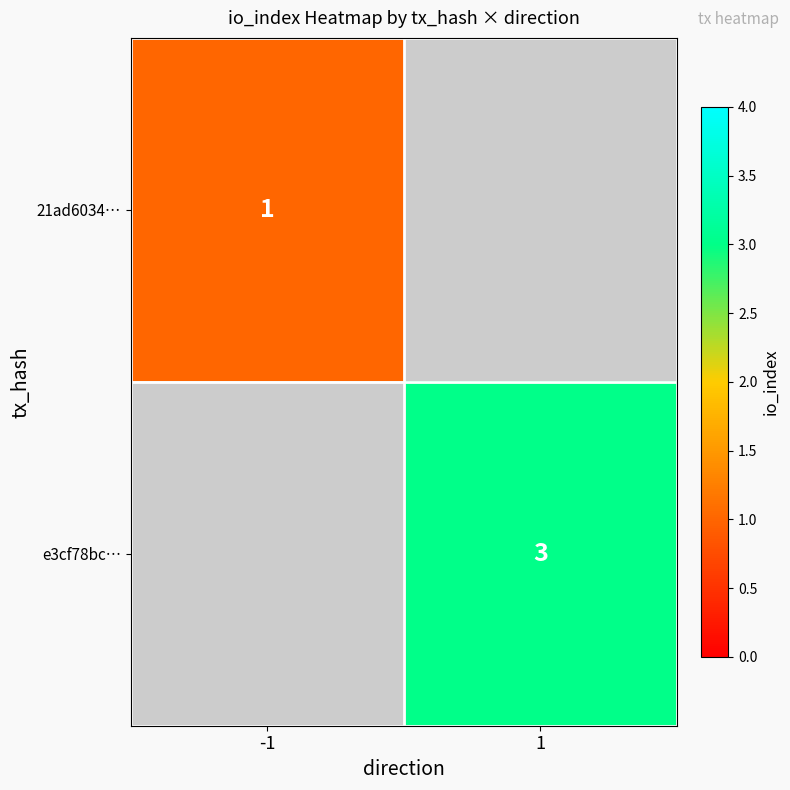

Is it true that 21ad6034… equals 0 at -1?

False